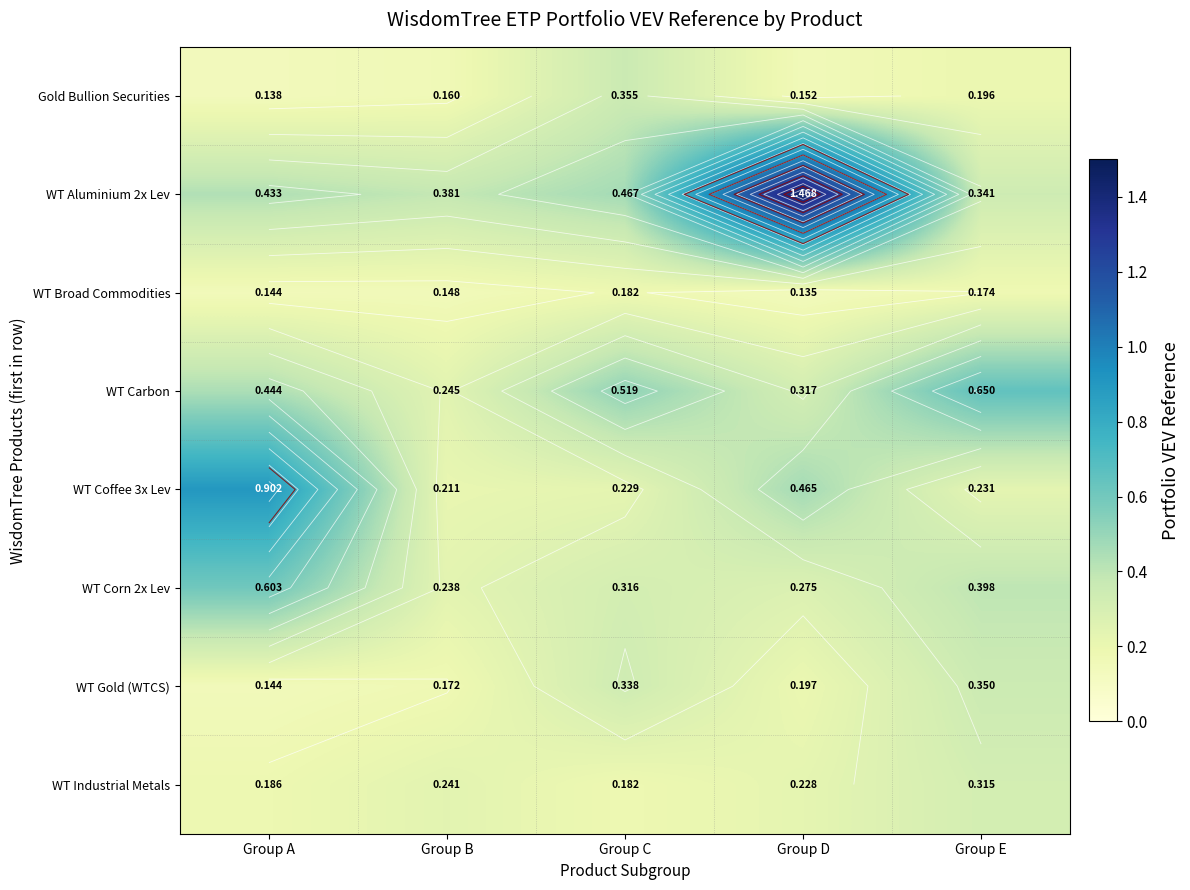

Which category has the highest value across all series?

Group D